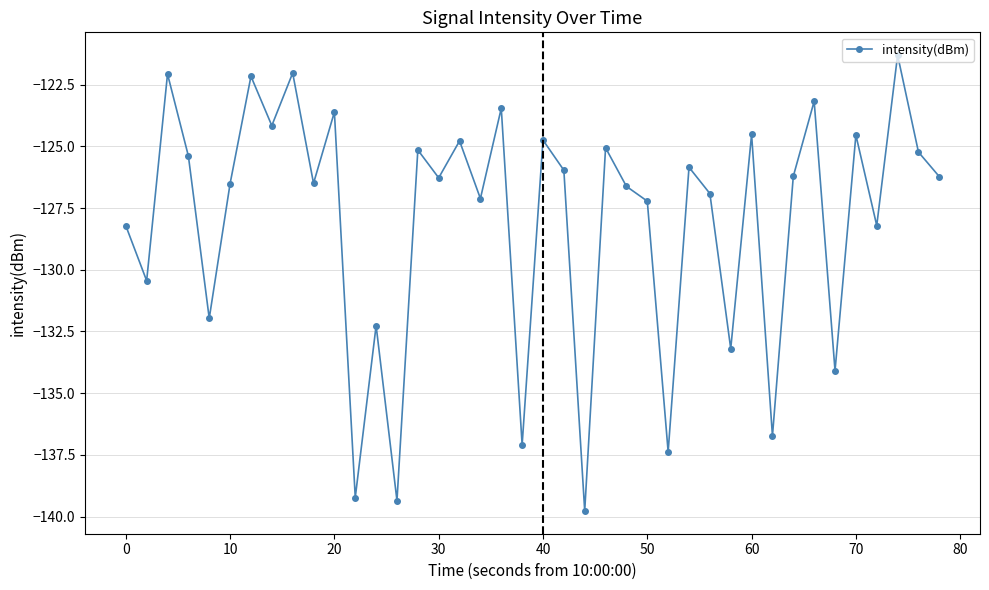

What is the maximum value shown in the chart?

-121.3